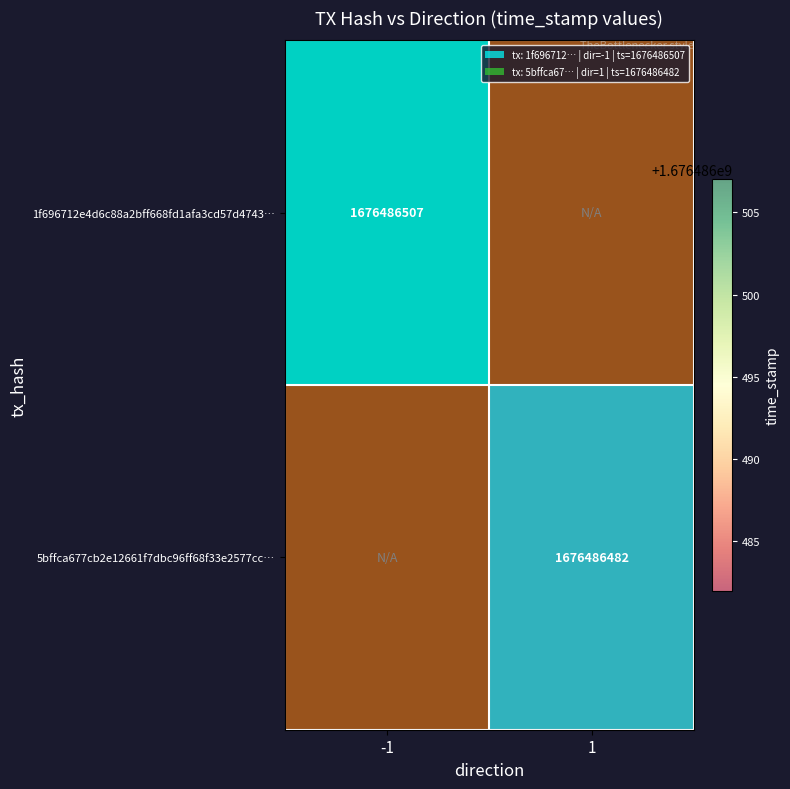

The value of 1f696712e4d6c88a2bff668fd1afa3cd57d4743… at 1 is 0. True or false?

True